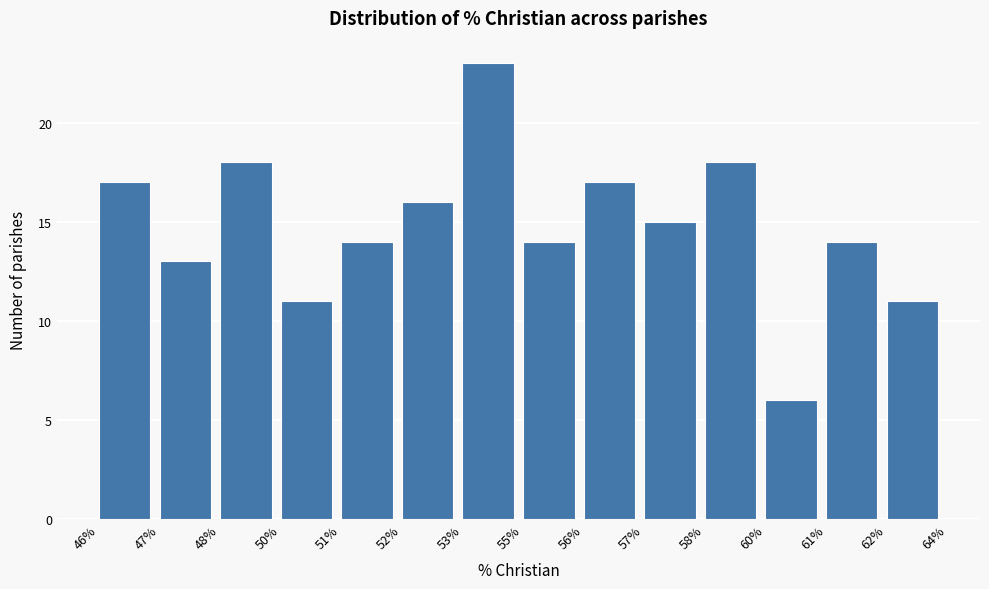

Reading left to right, transcribe all the data shown in this chart.

17	13	18	11	14	16	23	14	17	15	18	6	14	11